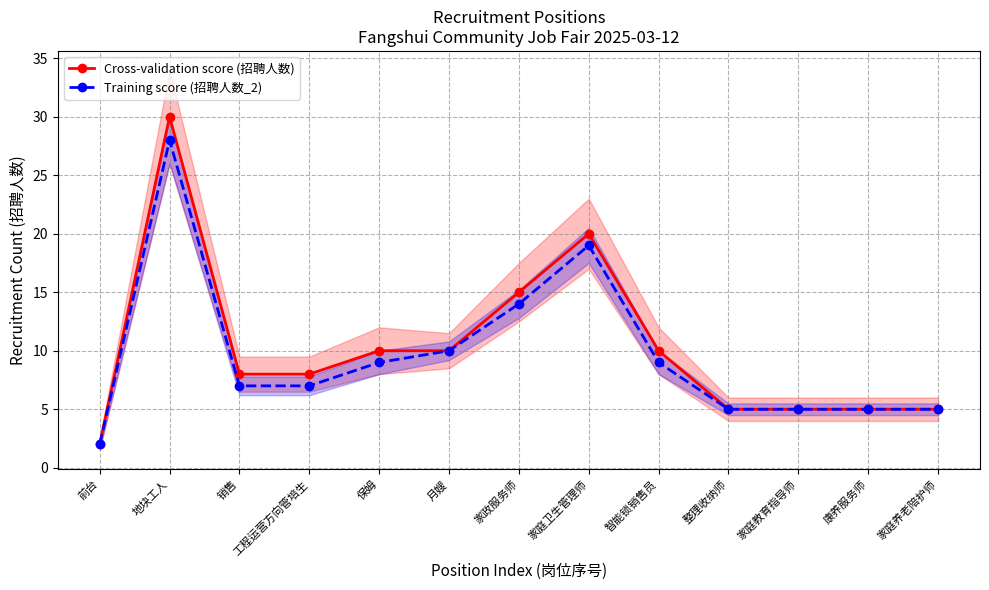

What is the total value across all series at 家庭养老陪护师?

10